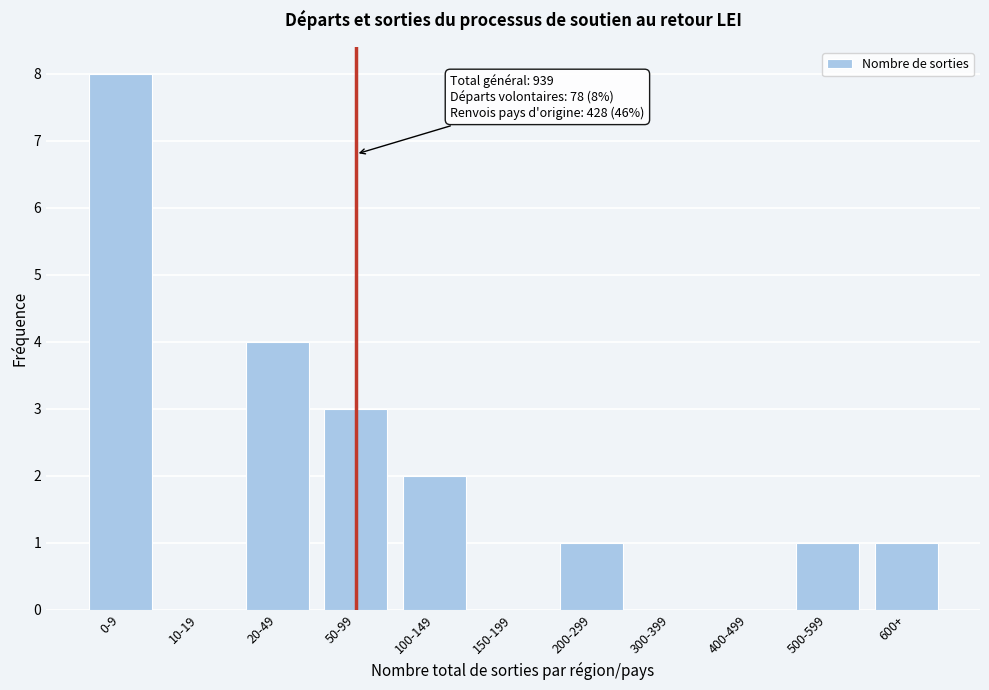

Reading left to right, extract all data points from this chart.

0-9=8	10-19=0	20-49=4	50-99=3	100-149=2	150-199=0	200-299=1	300-399=0	400-499=0	500-599=1	600+=1